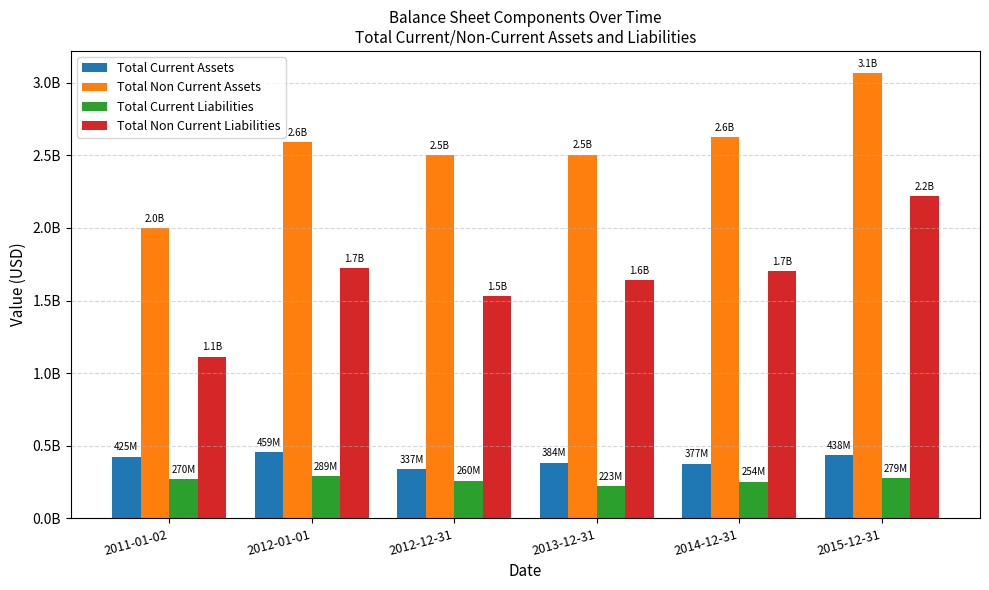

Which series has the widest spread of values?

Total Non Current Liabilities